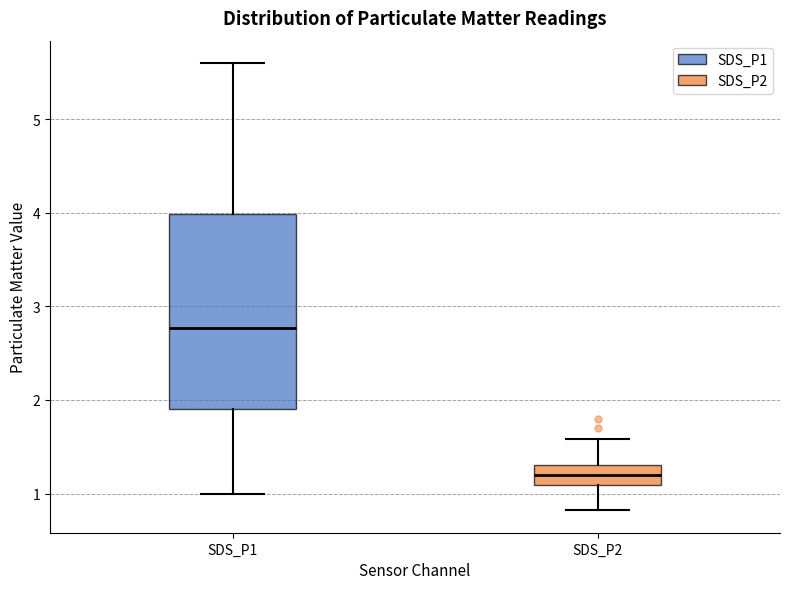

Reading left to right, transcribe this box plot: for each box, give where its median line is, the range the box spans, and where its two whiskers end, as read against the y-axis. The values are not printed on the chart, so give them approximately, as read against the axis.

SDS_P1: median 2.8, box 1.9 to 4.0, whiskers 1.0 to 5.6
SDS_P2: median 1.2, box 1.1 to 1.3, whiskers 0.8 to 1.6